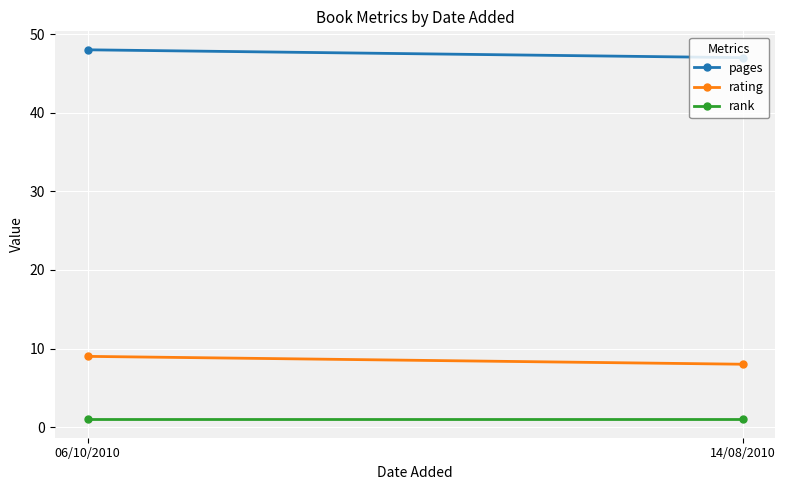

The value of pages at 06/10/2010 is 20. True or false?

False